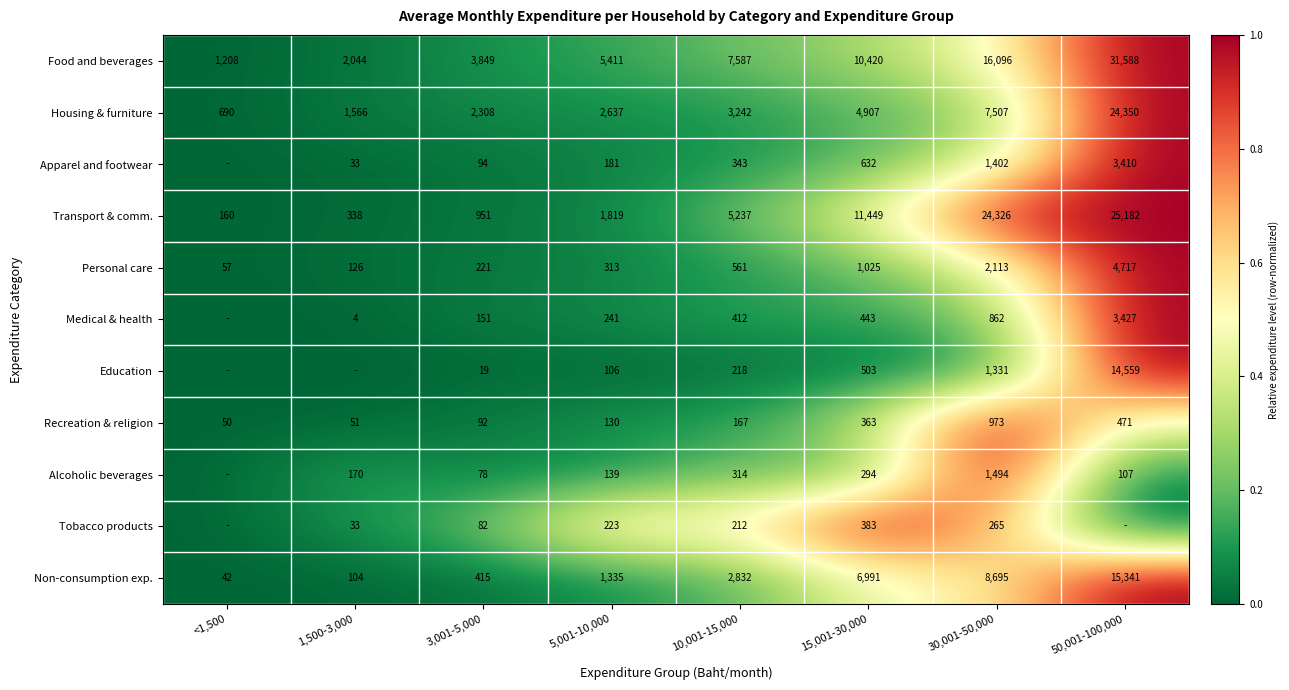

True or false: Apparel and footwear has a value of 0.7 at 30,001-50,000.

False